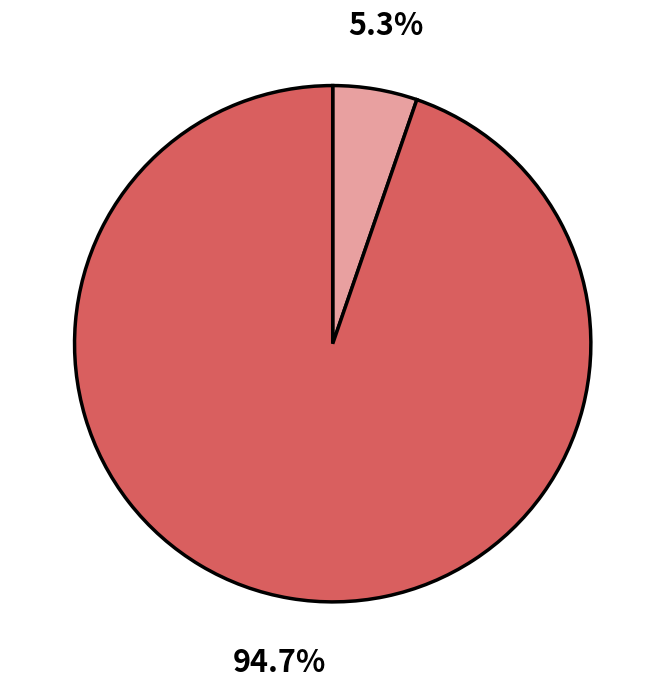

Is there a majority slice in this chart?

Yes